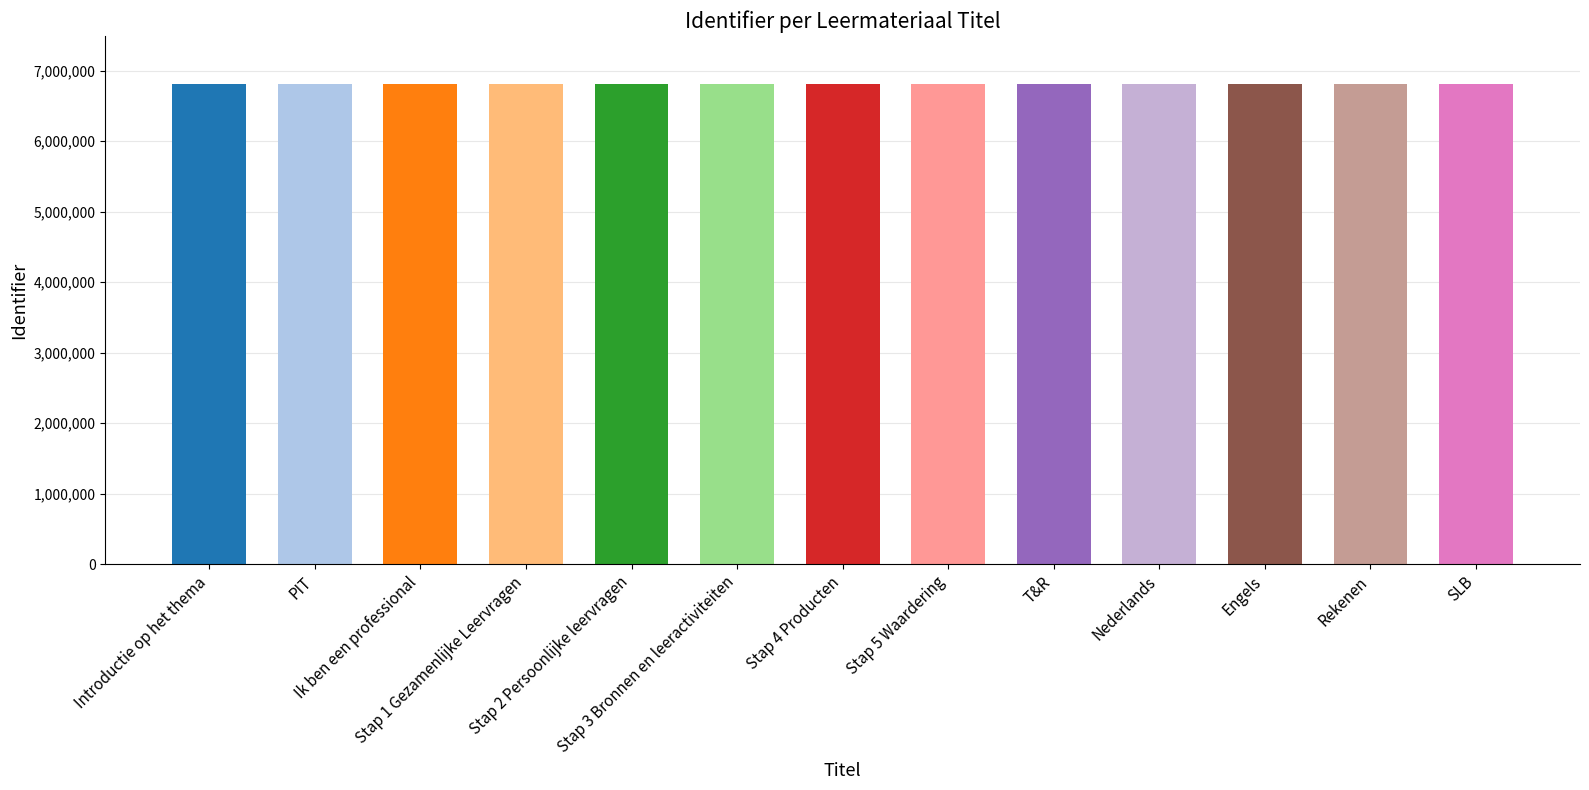

Approximately how many times larger is the value at T&R compared to Introductie op het thema?

1.0